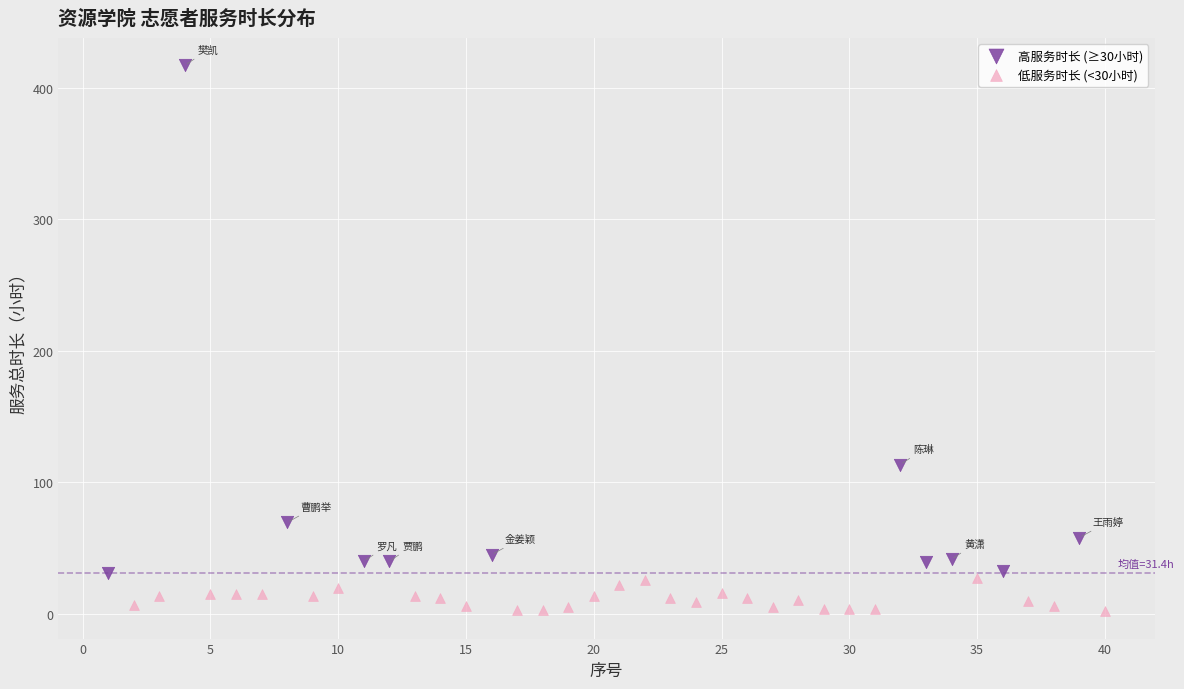

Which series reaches the maximum Y coordinate?

高服务时长 (≥30小时)